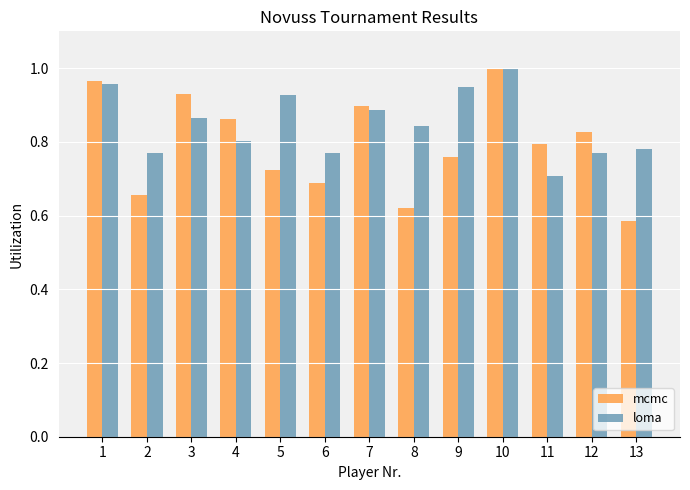

At which label is loma closest to 0?

11